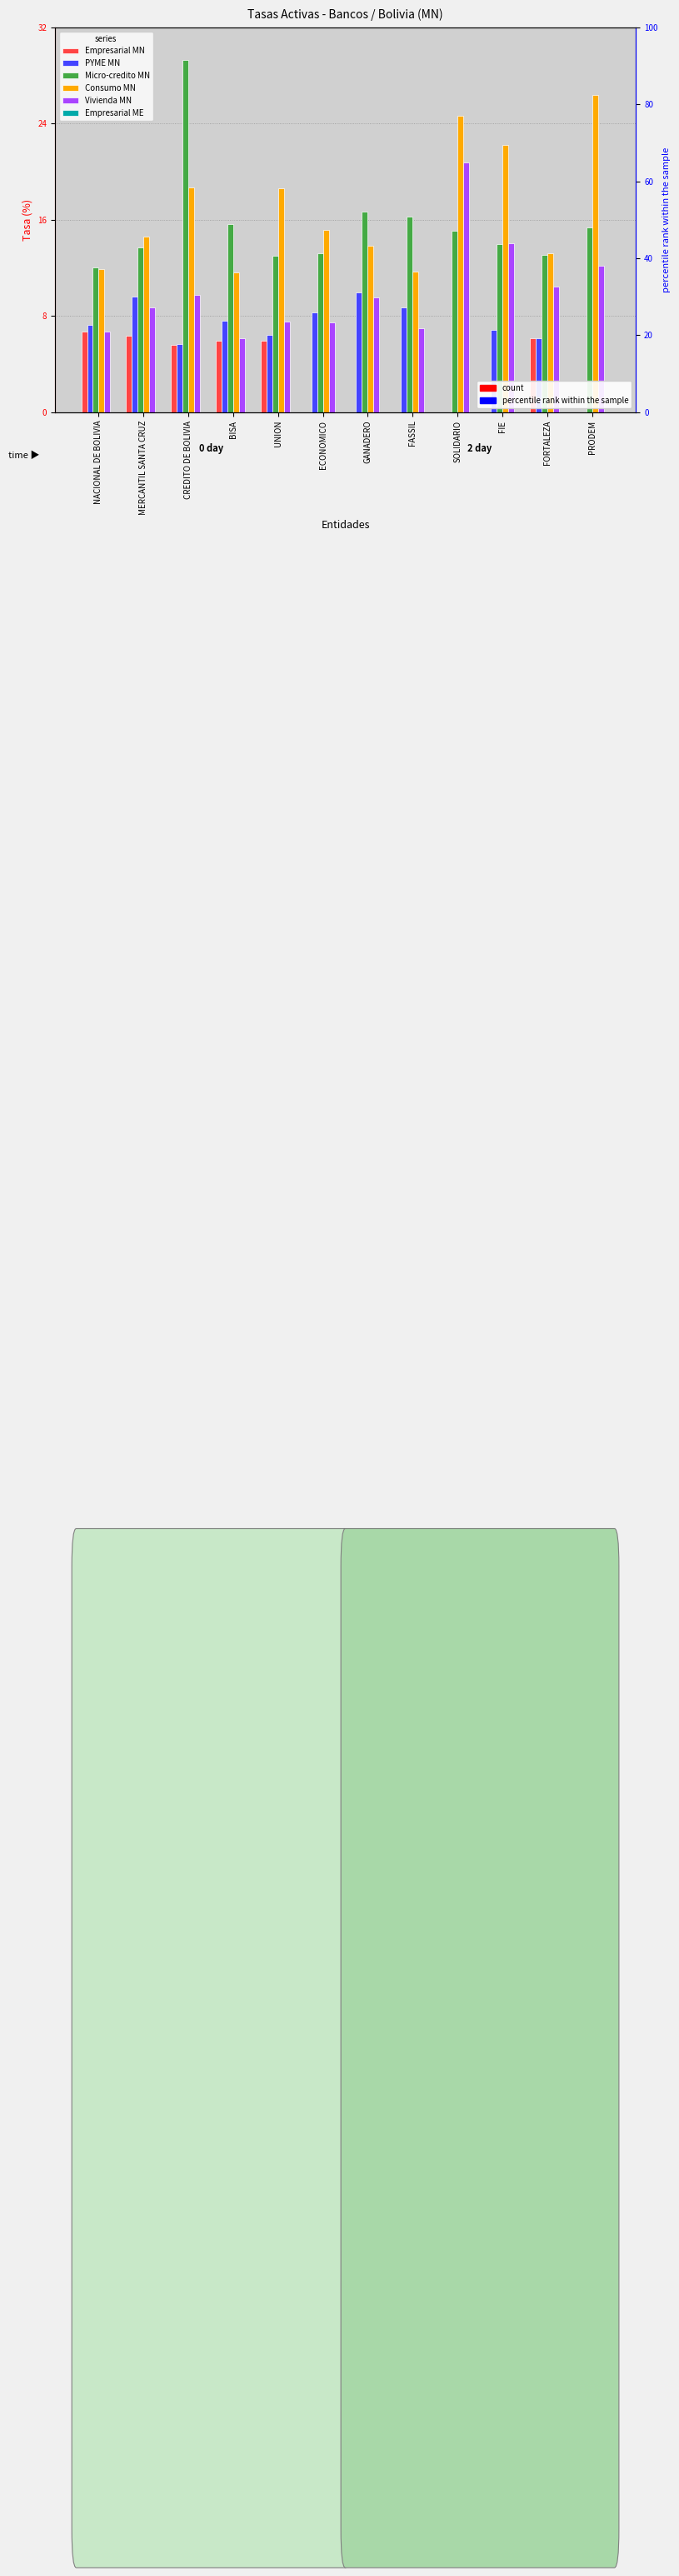

Rank the series by their maximum value, from highest to lowest.

Micro-credito MN, Consumo MN, Vivienda MN, PYME MN, Empresarial MN